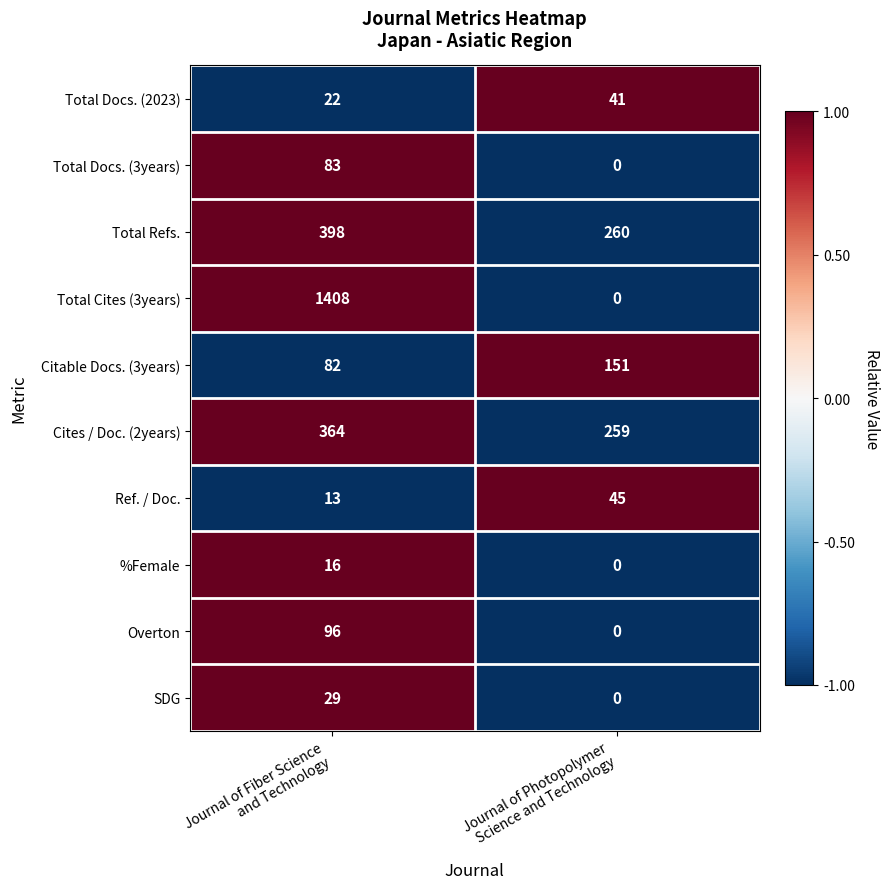

What is the sum of all Citable Docs. (3years) values?

233